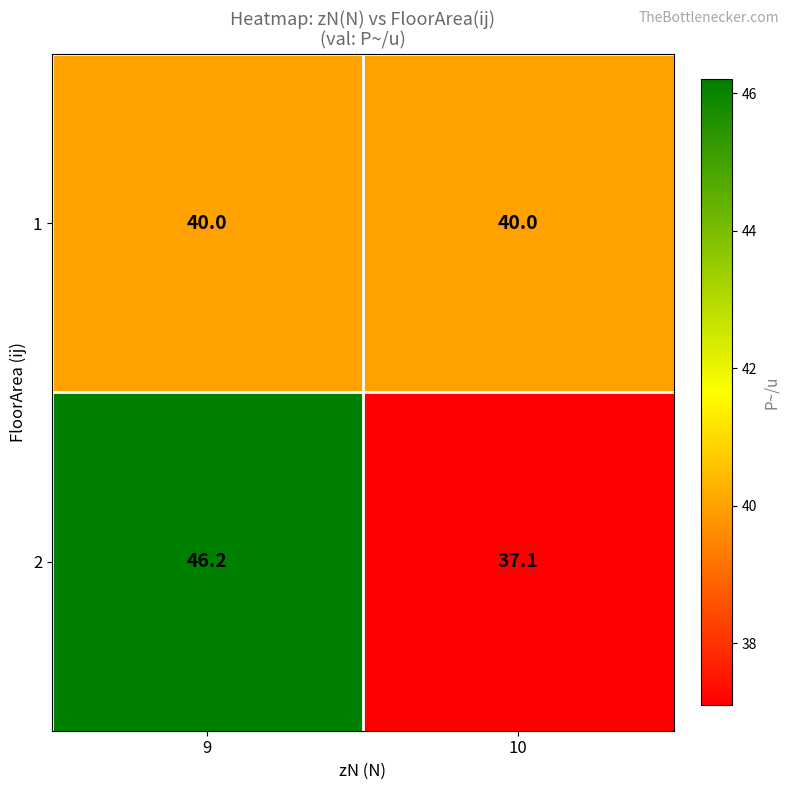

Is it true that 2 equals 60.3 at 10?

False